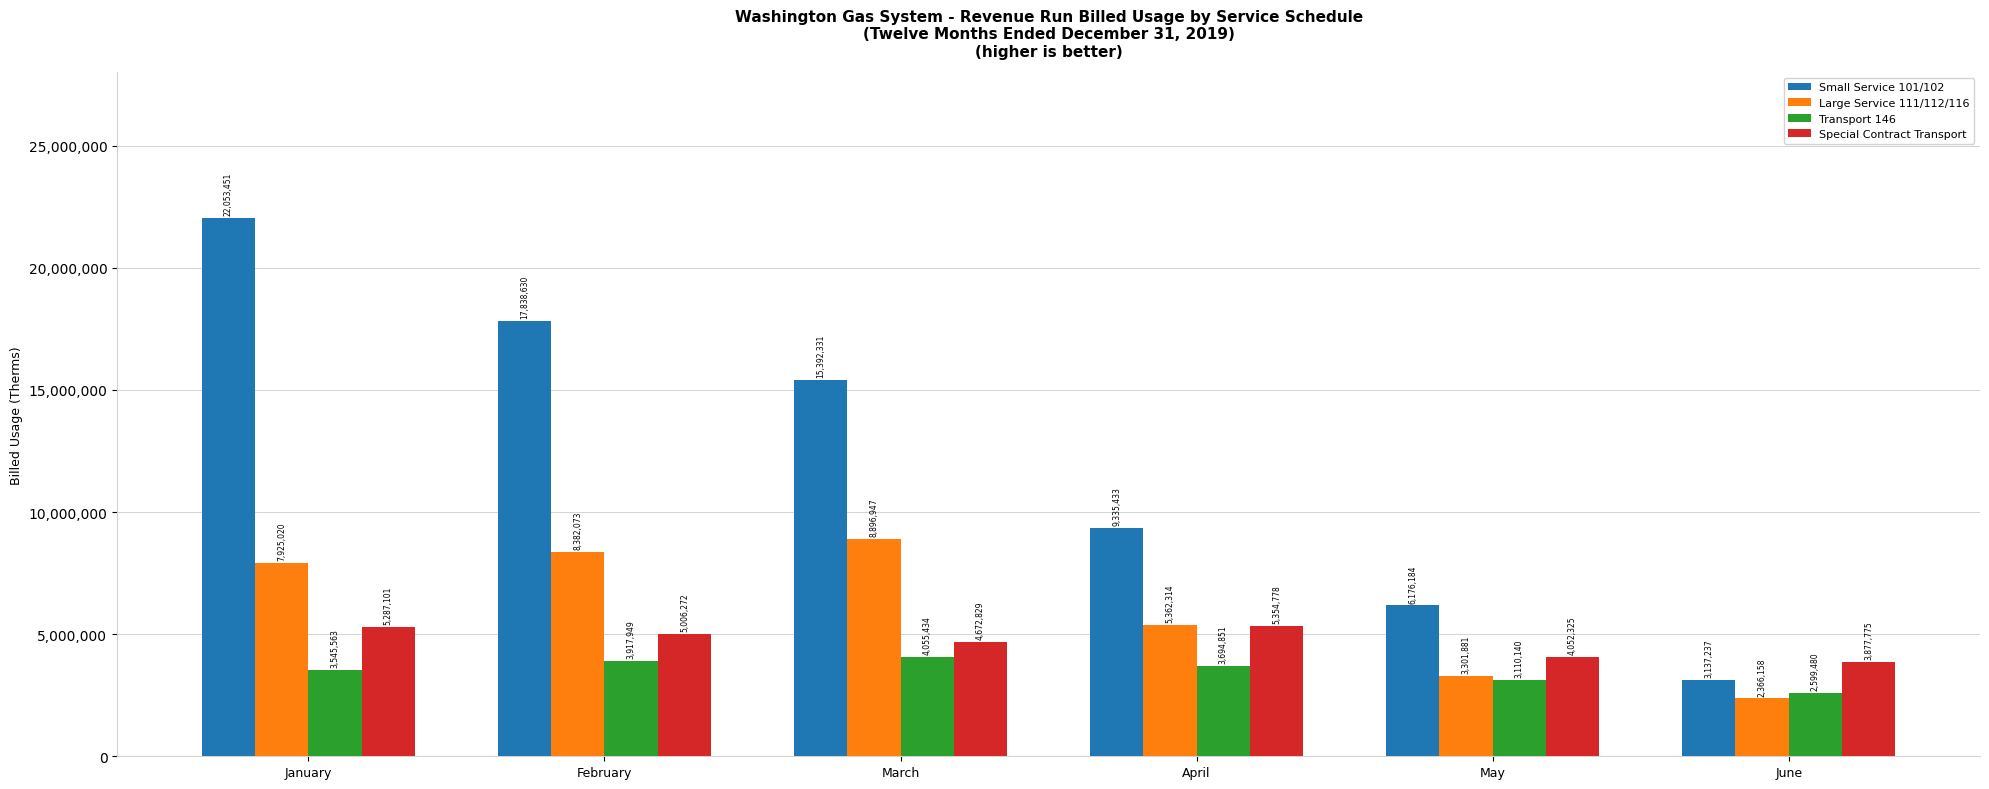

Which series has the largest range (max minus min)?

Small Service 101/102